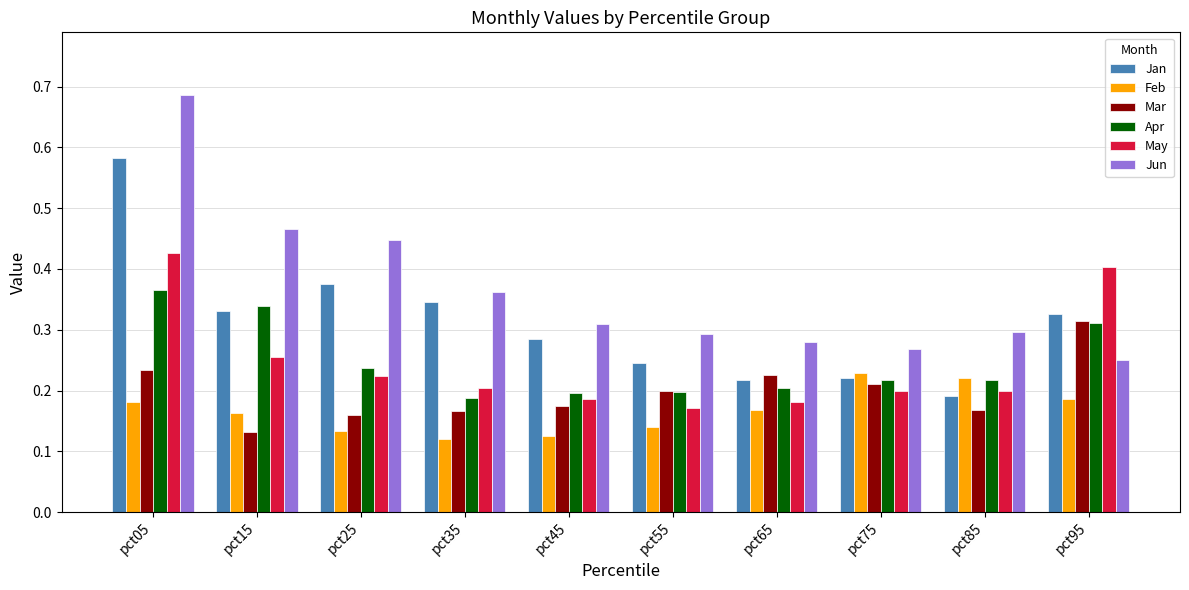

What is the sum of all Jun values?

3.7